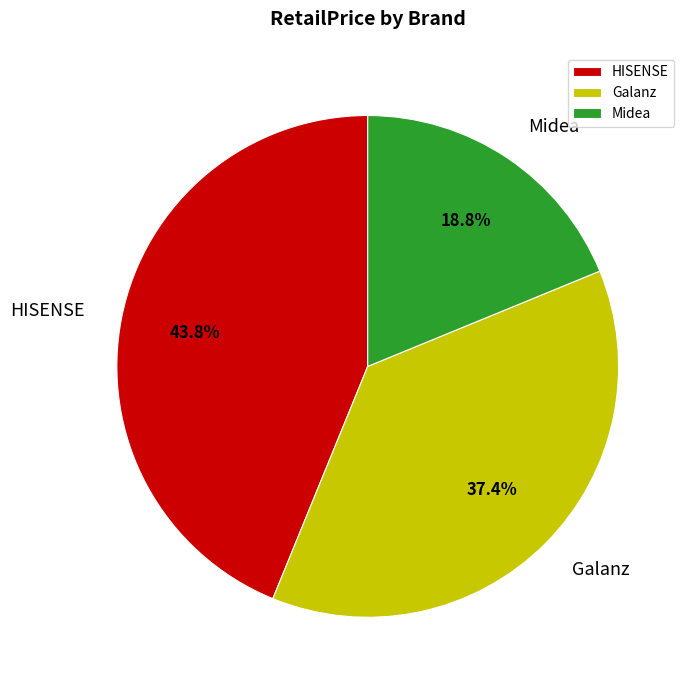

Which has a higher value, Midea or HISENSE?

HISENSE